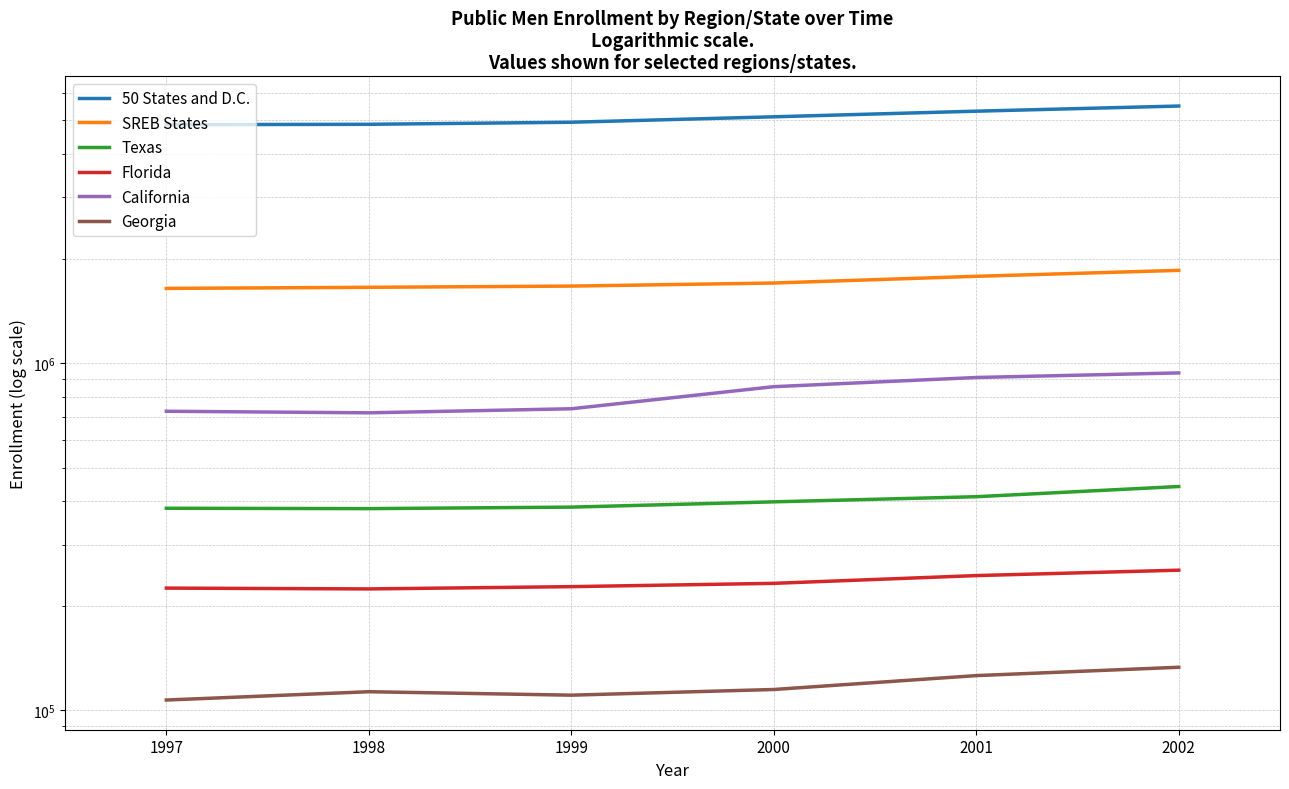

Is it true that California equals 936496 at 2002?

True